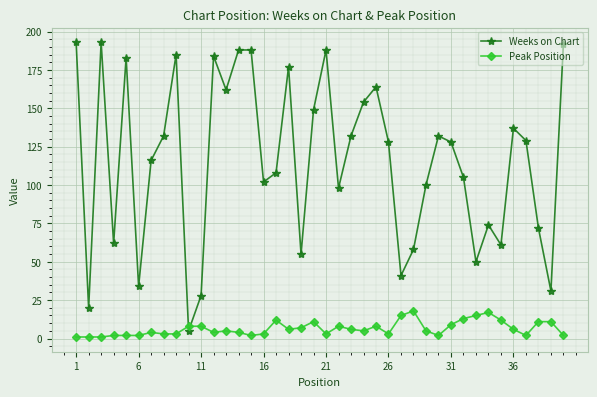

True or false: Peak Position and Weeks on Chart intersect in this chart.

True